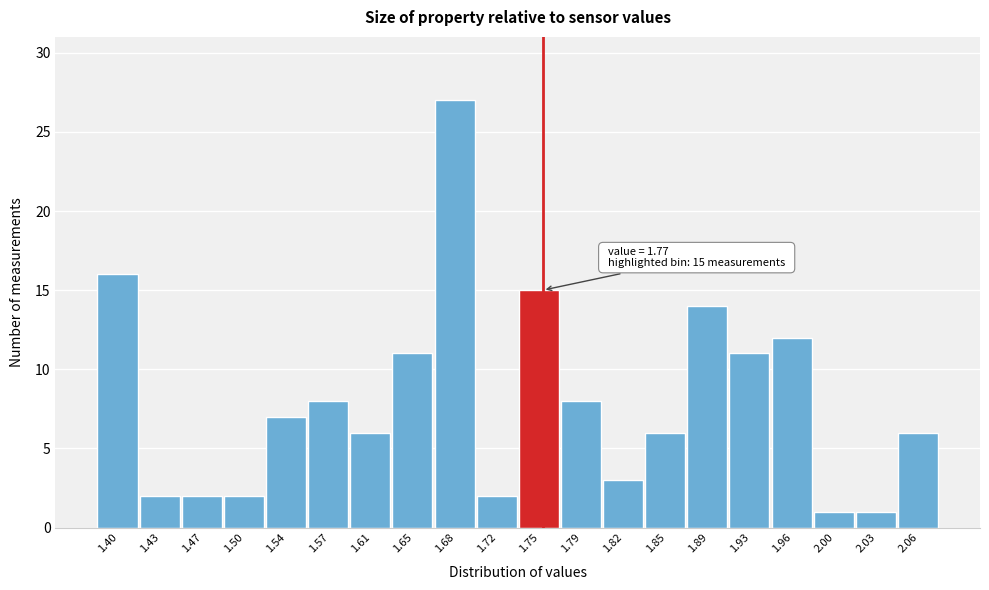

Reading left to right, list all the values displayed in this chart.

1.40=16	1.43=2	1.47=2	1.50=2	1.54=7	1.57=8	1.61=6	1.65=11	1.68=27	1.72=2	1.75=15	1.79=8	1.82=3	1.85=6	1.89=14	1.93=11	1.96=12	2.00=1	2.03=1	2.06=6